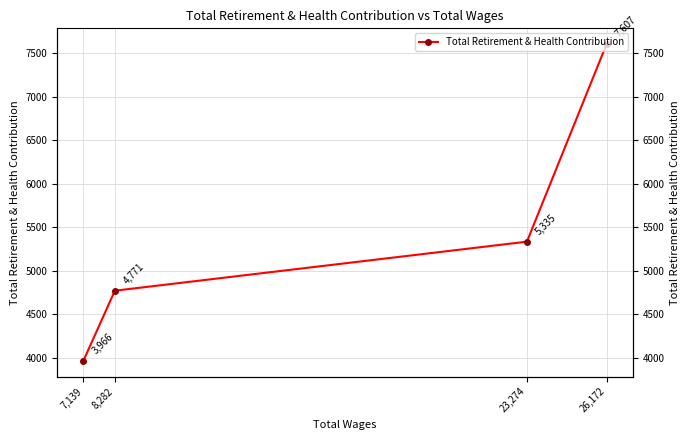

Is this an area chart (filled region under the line)?

No